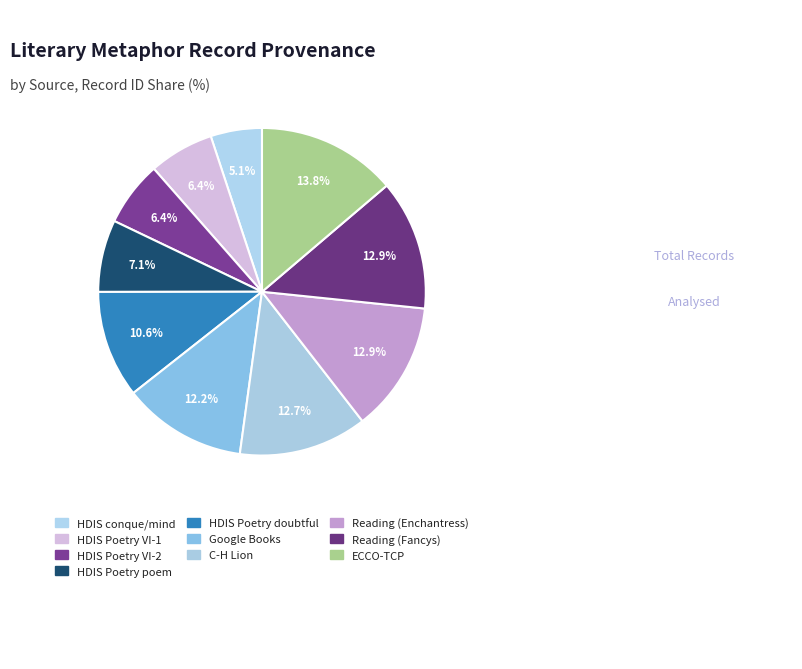

Rank the categories by value from highest to lowest.

ECCO-TCP, Reading Fancys, Reading Enchantress, C-H Lion, Searching in Google Books, Searching in HDIS (Poetry) doubtful, Searching in HDIS (Poetry) poem, Searching in HDIS (Poetry) Book VI 2, Searching in HDIS (Poetry) Book VI 1, Searching HDIS conque/mind